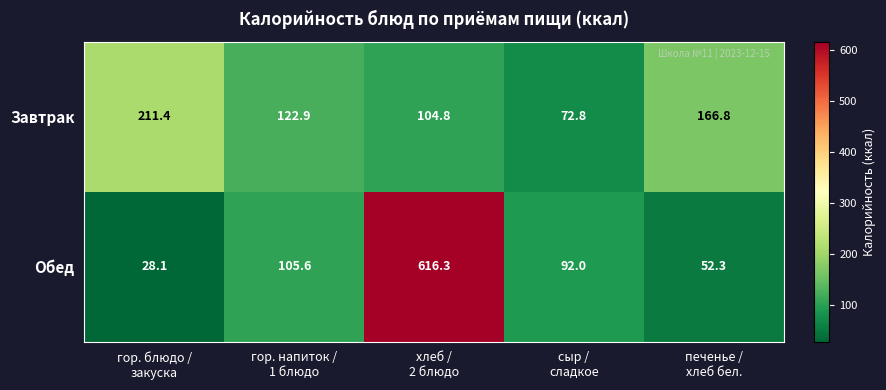

What is the sum of all Завтрак values?

678.7